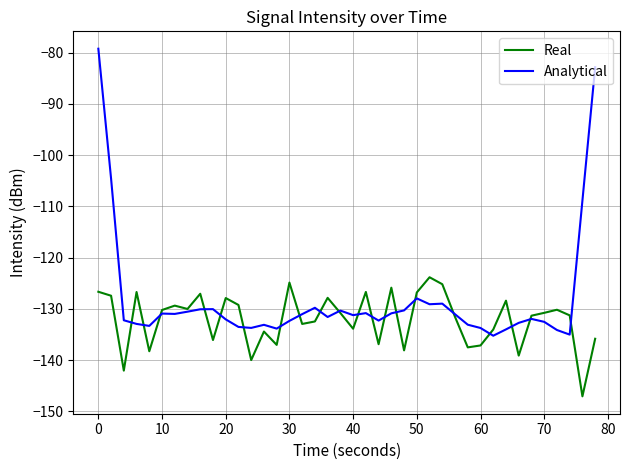

Rank the series by their average value, from lowest to highest.

Real, Analytical